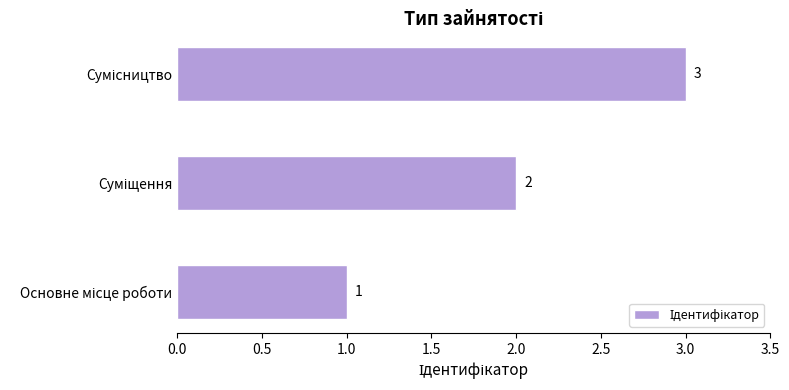

What is the greatest value displayed?

3